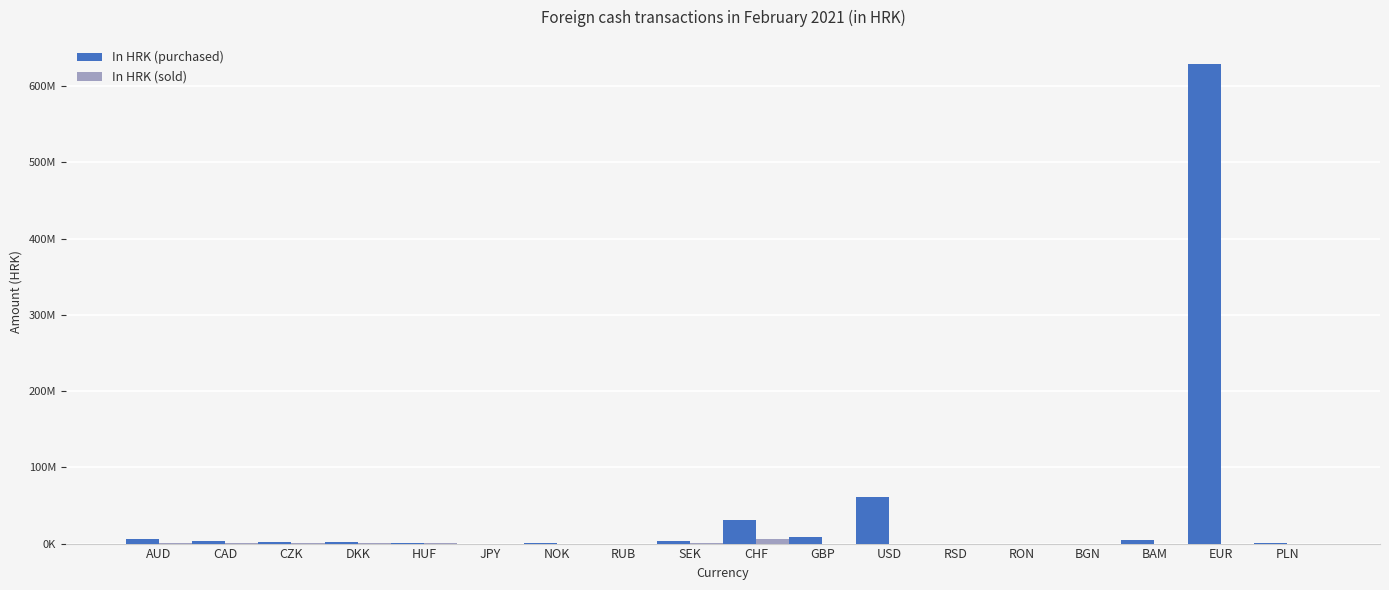

What position from the left is RON?

14